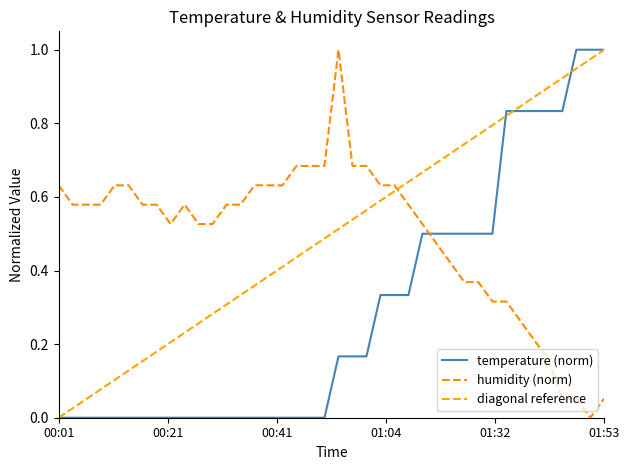

Does the chart display data point markers on the line(s)?

No